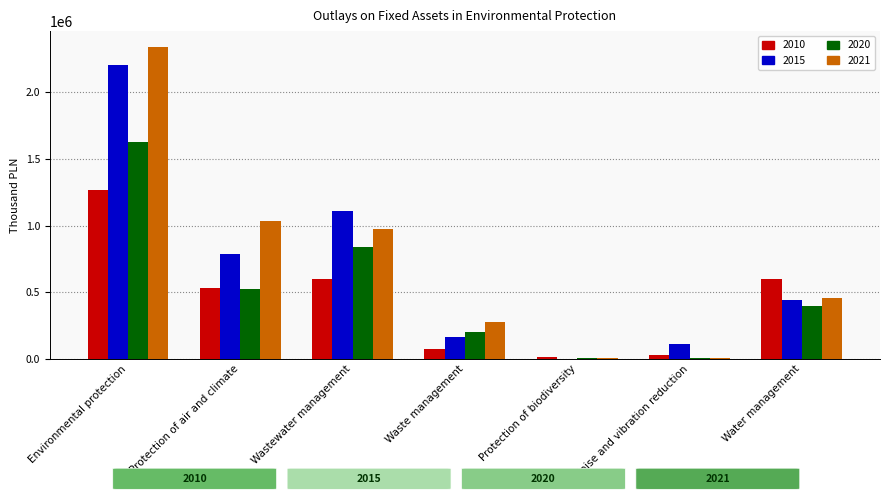

Between Environmental protection and Waste management, which series saw the biggest shift?

2021